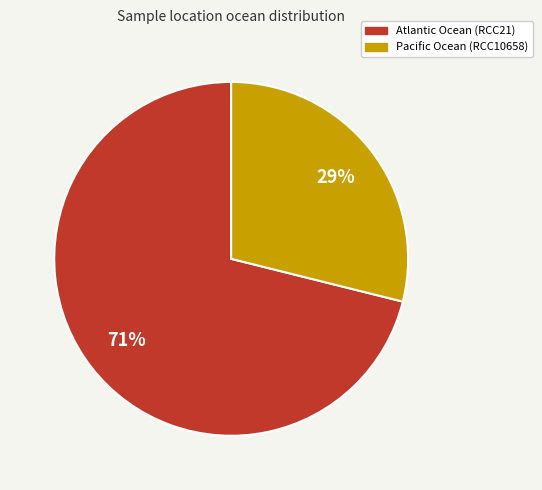

To the nearest percent, what is the difference between the Atlantic Ocean and Pacific Ocean slice percentages?

42%